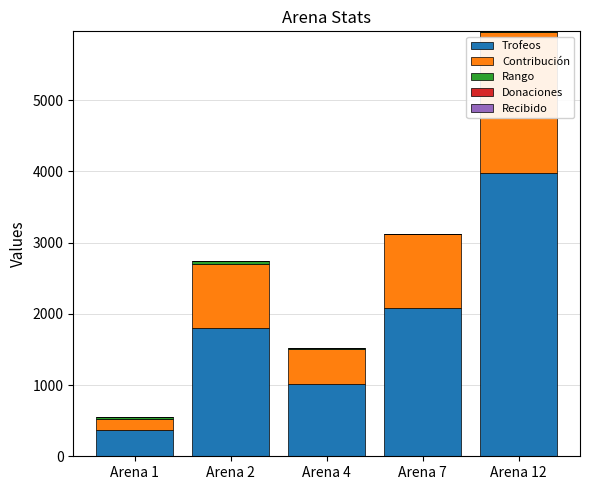

The value of Trofeos at Arena 2 is 2975. True or false?

False